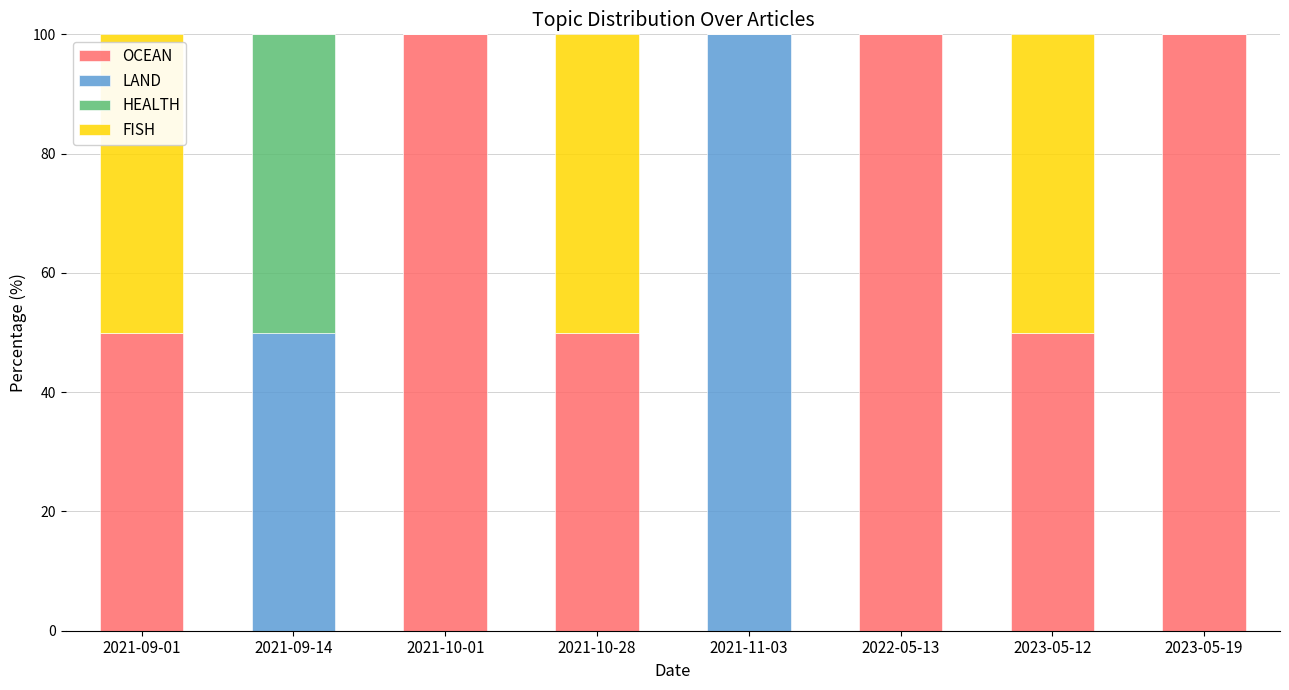

What is the sum of the OCEAN values at 2021-10-01 and 2023-05-12?

150